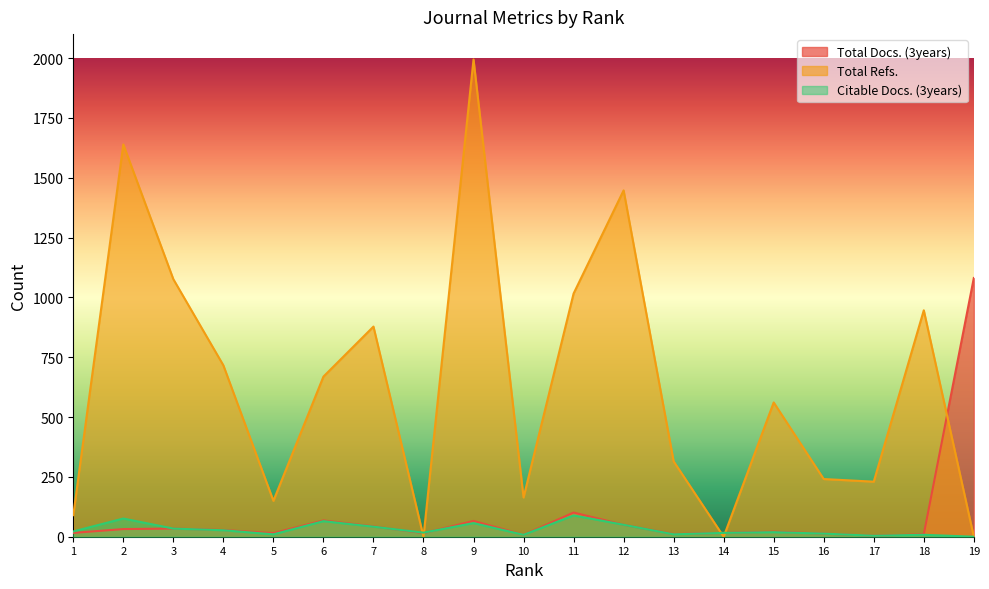

How many times do Total Docs. (3years) and Total Refs. cross each other?

5